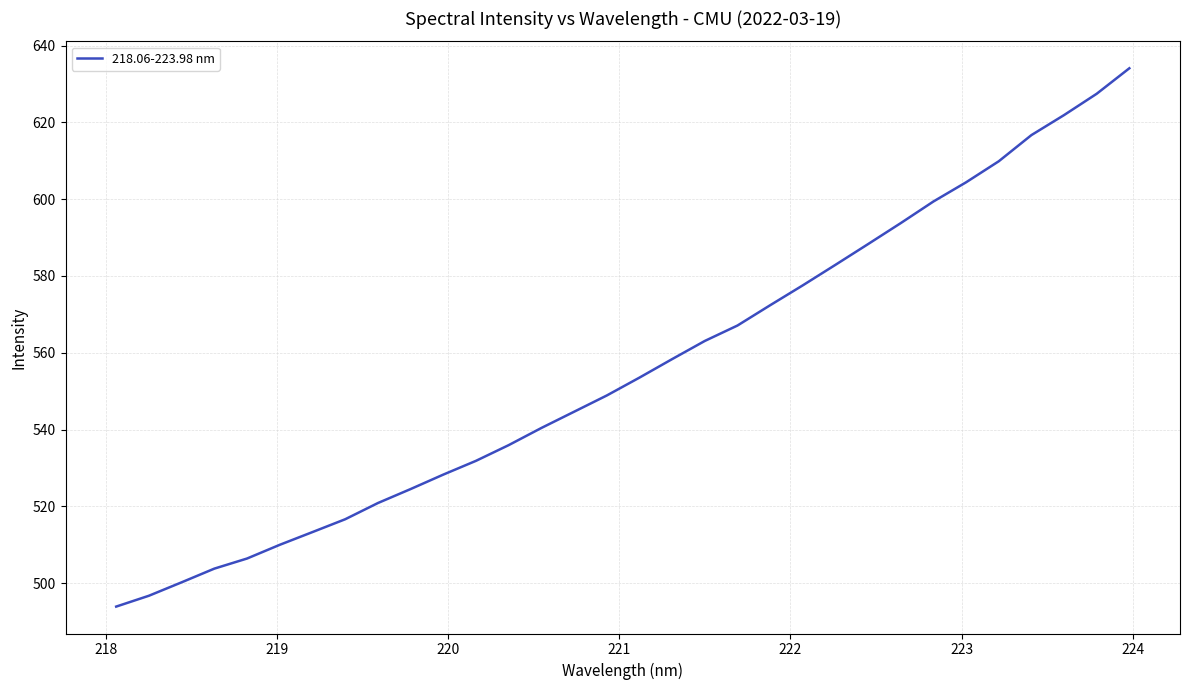

What is the minimum value shown in the chart?

493.9